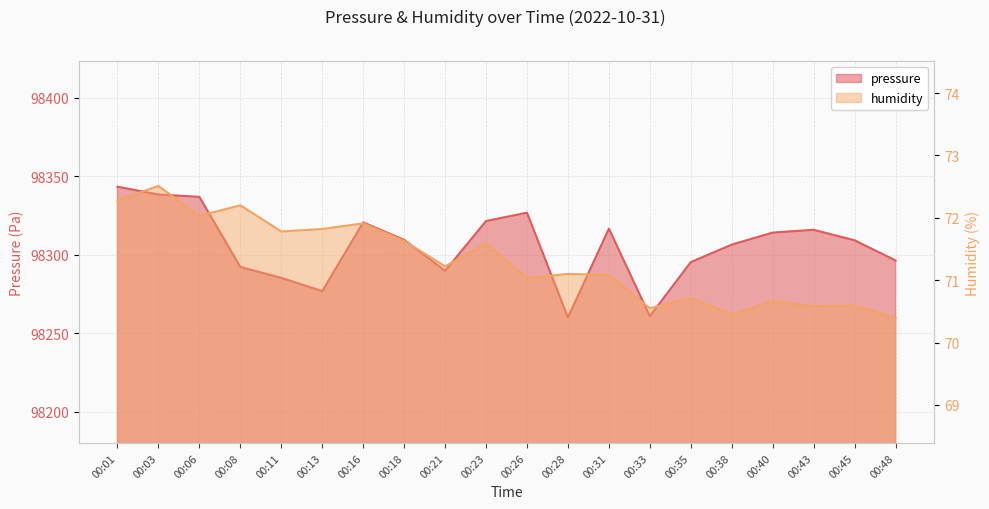

Between 00:35 and 00:40, which series saw the biggest shift?

pressure